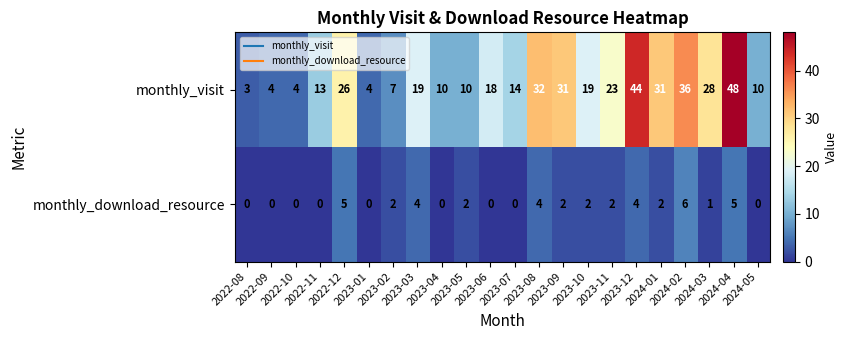

Count the monthly_download_resource values in the range 0 to 4.

19